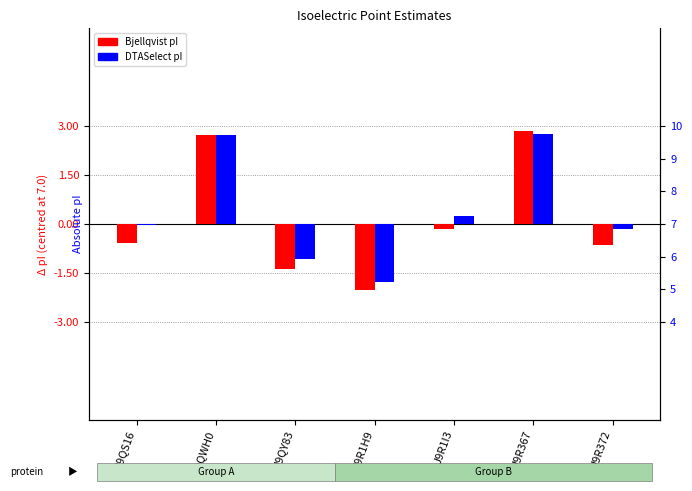

Which category has the highest value in the Bjellqvist pI series?

J9R367